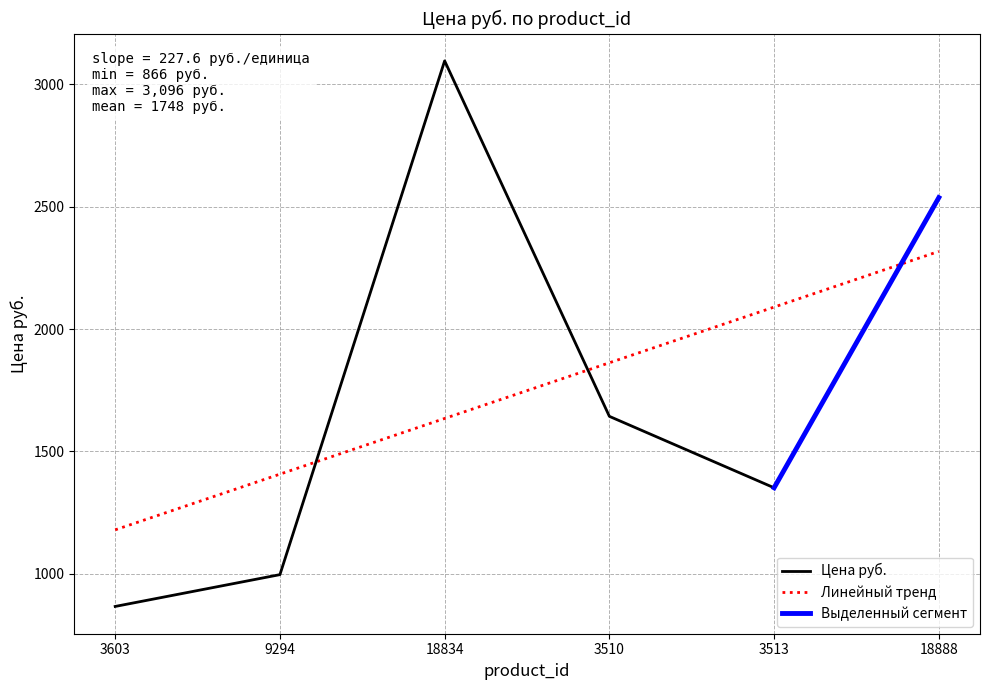

Where does the data first go above 1643?

18834